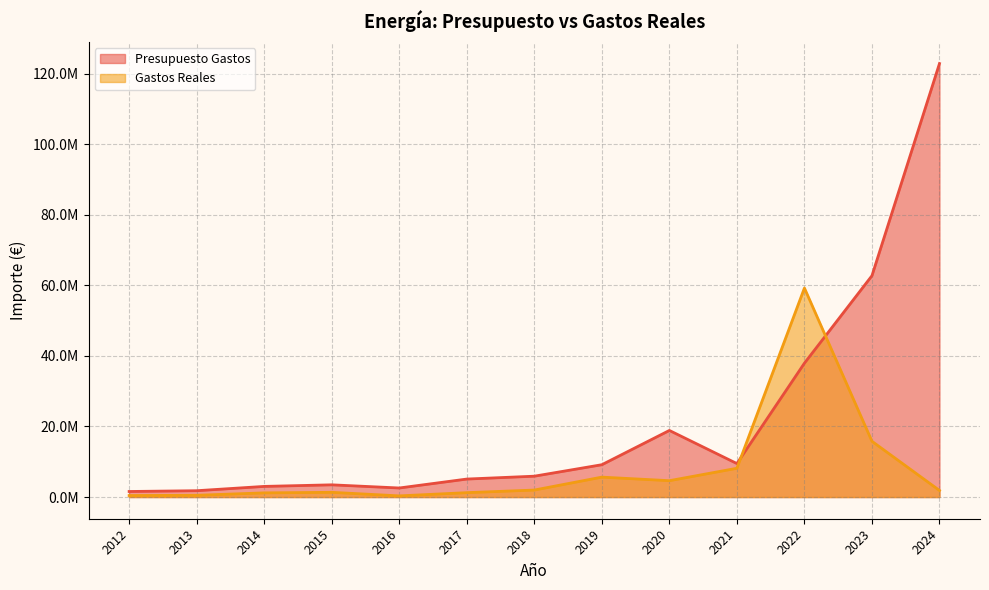

Reading left to right, what are all the values shown in this chart?

Presupuesto Gastos: 1576859.0	1796556.0	3018097.0	3466846.0	2568195.0	5100704.0	5913819.0	9164296.0	18874504.0	9492694.0	37943459.0	62735825.0	122860170.0
Gastos Reales: 429155.3	503284.9	1186024.1	1341137.0	332726.9	1247332.6	1984989.4	5647478.4	4638192.1	8157323.1	59236909.2	15806410.1	1867550.3